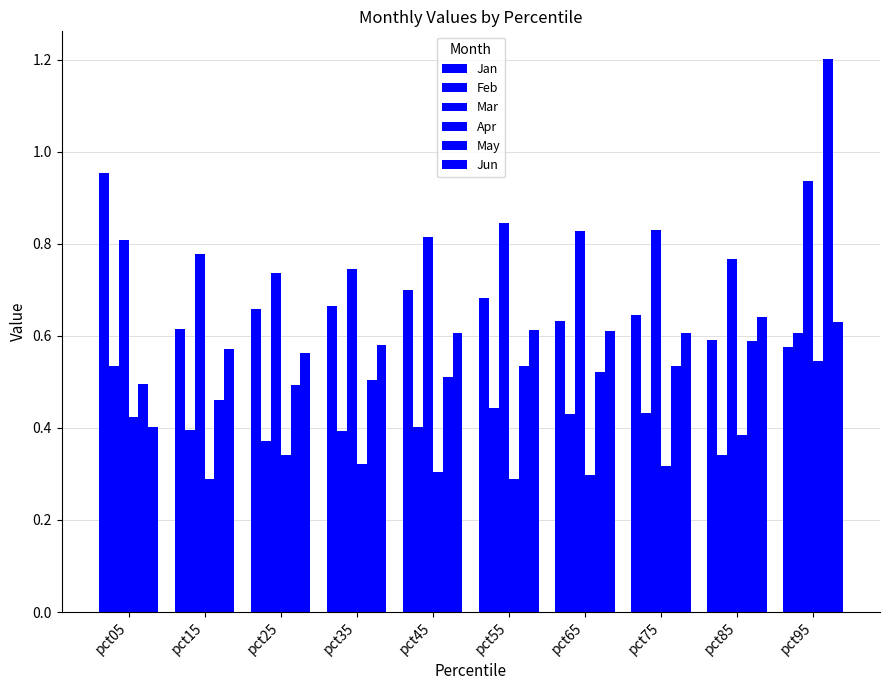

What is the value of the May bar at the 2nd from the left?

0.5